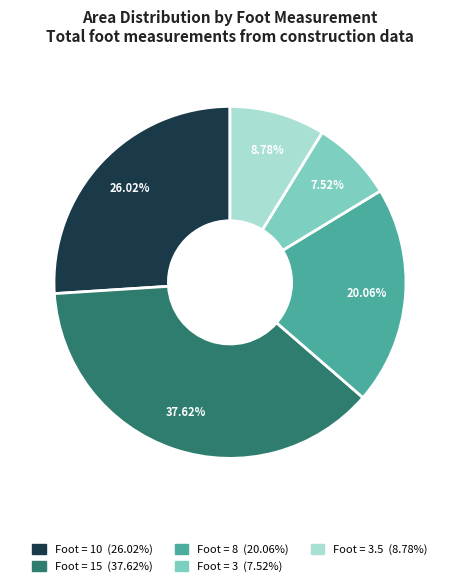

Is there a majority slice in this chart?

No